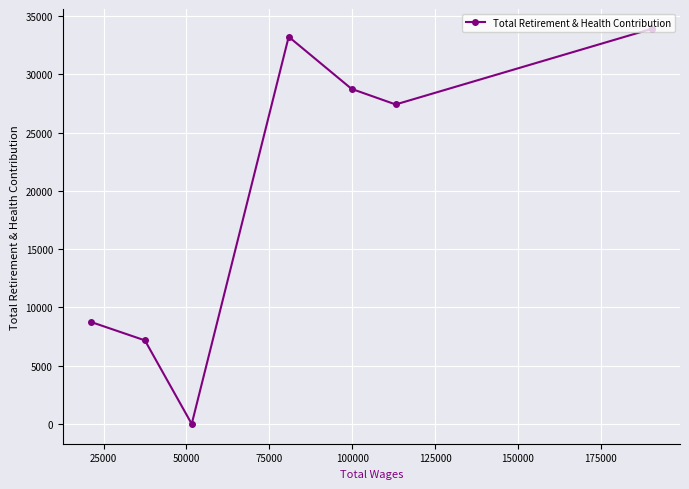

What is the difference between the maximum and second lowest values?

26744